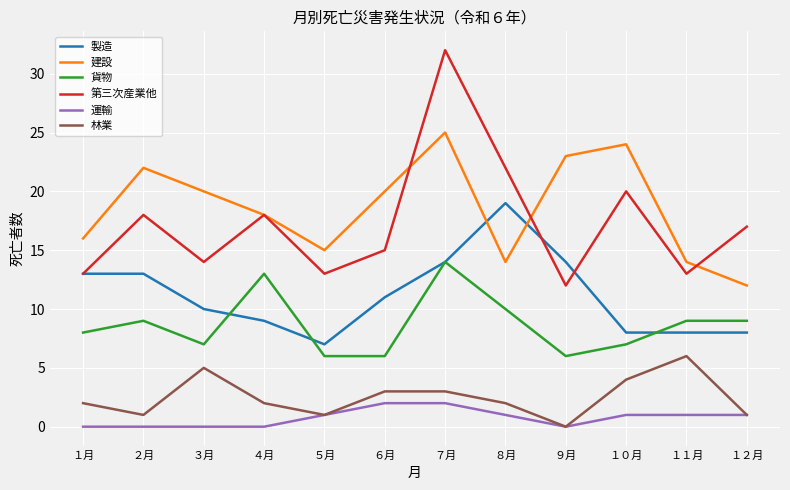

Which series changed the most between ６月 and １１月?

建設